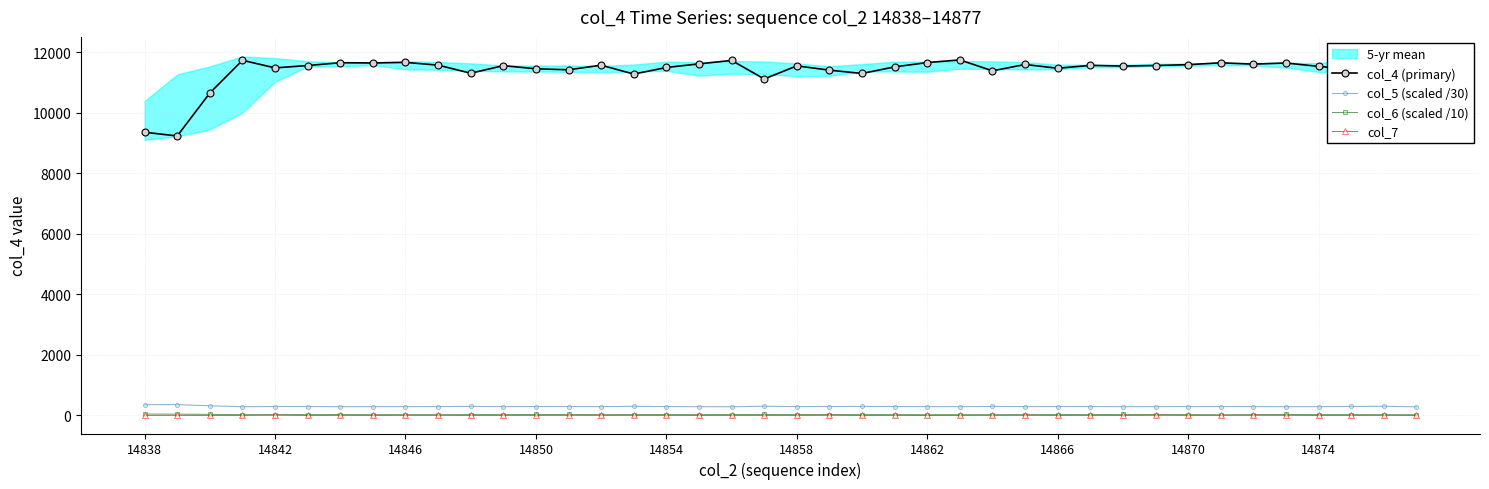

How many data points in col_4 (primary) are less than 11552?

20